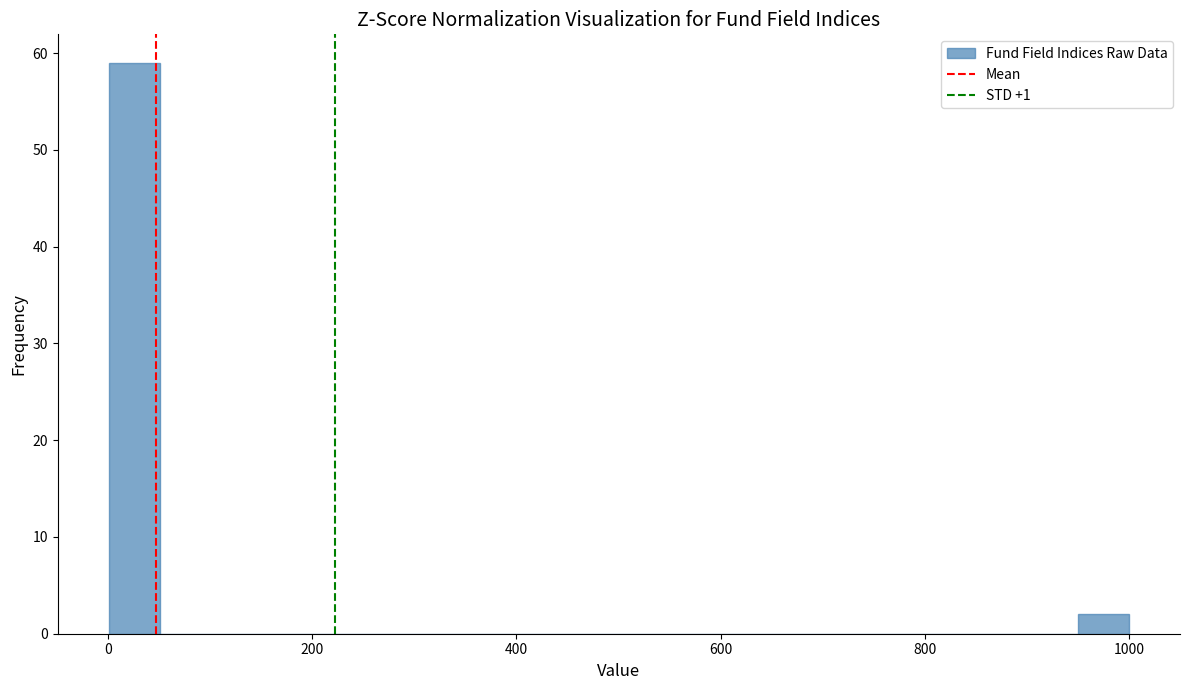

Around what value on the x-axis is the tallest bar? Give the approximate position of its centre, as read against the axis.

20